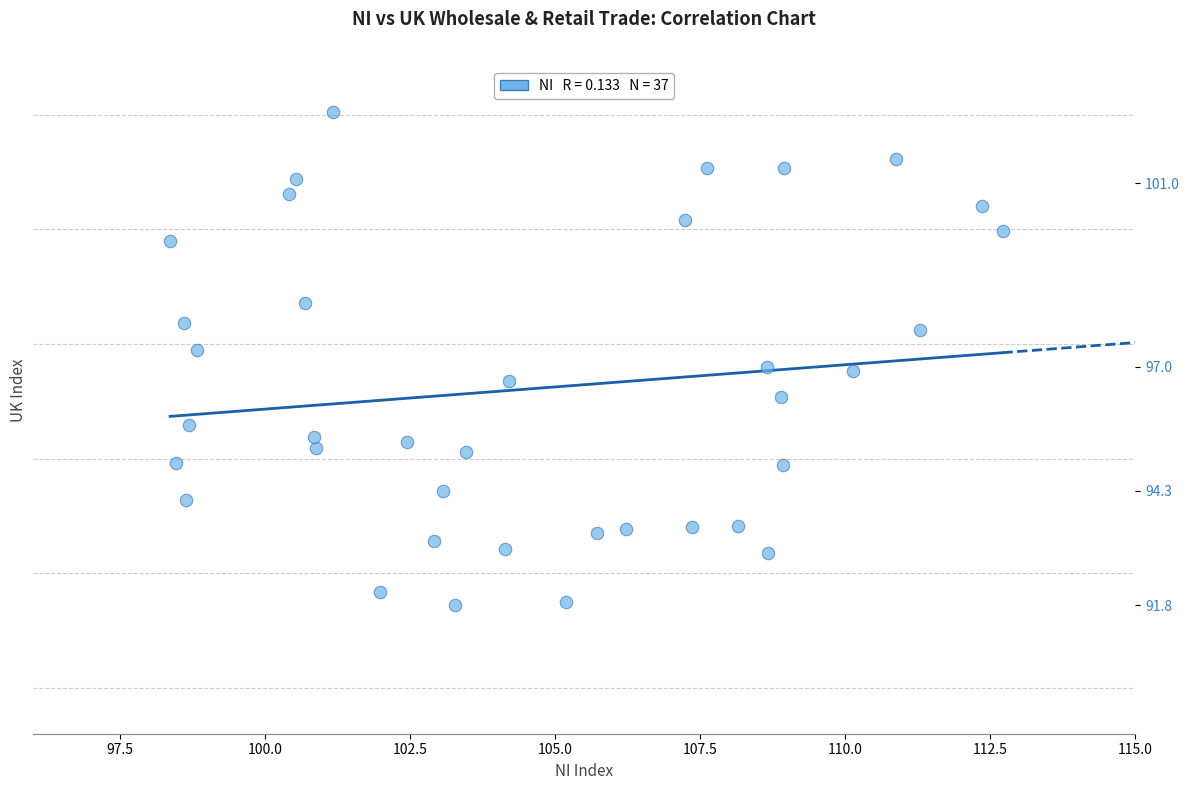

What is the range of X values (max minus min)?

14.3